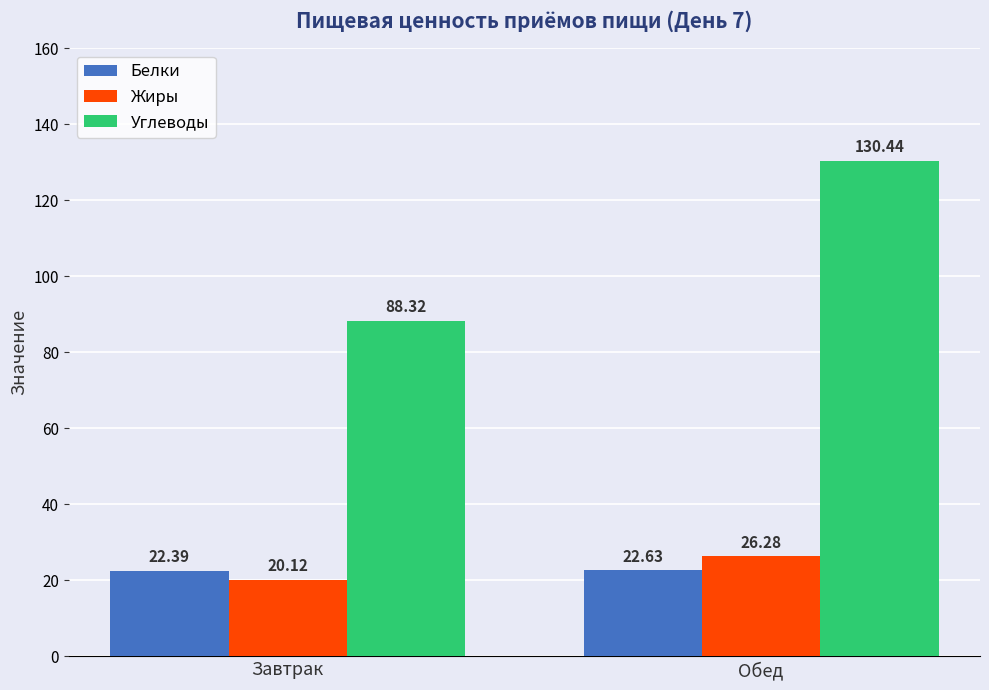

Reading left to right, what are all the values shown in this chart?

Белки: 22.4	22.6
Жиры: 20.1	26.3
Углеводы: 88.3	130.4